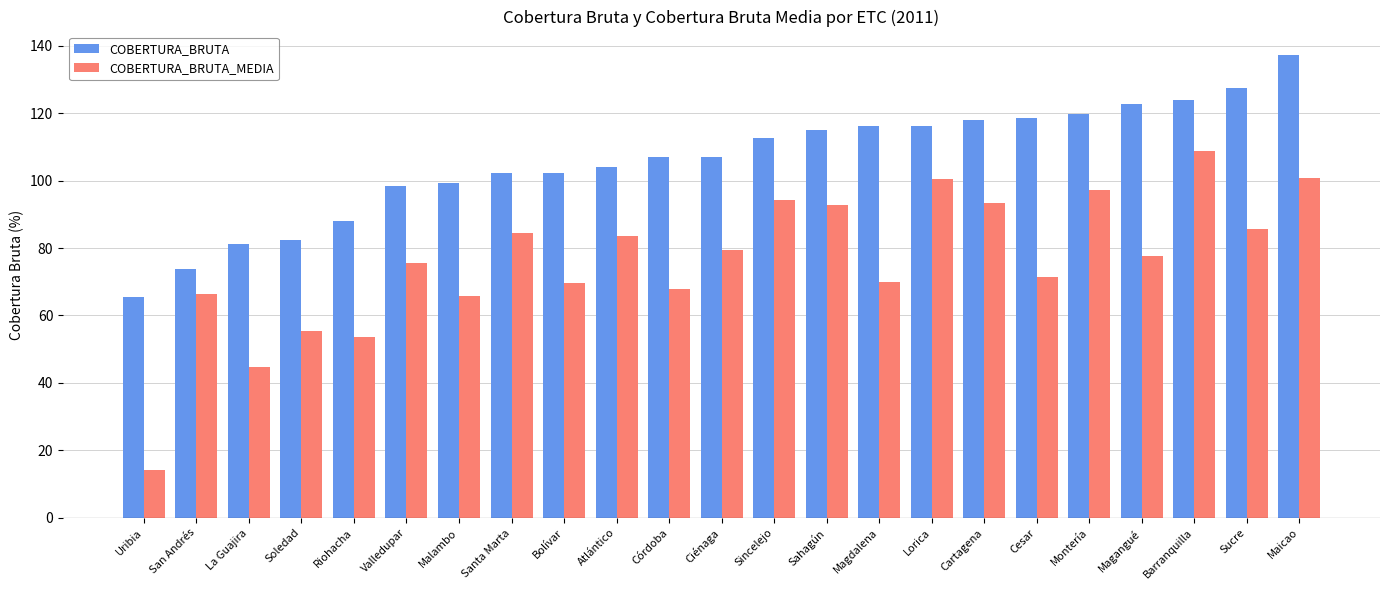

What is the total value across all series at Ciénaga?

186.4